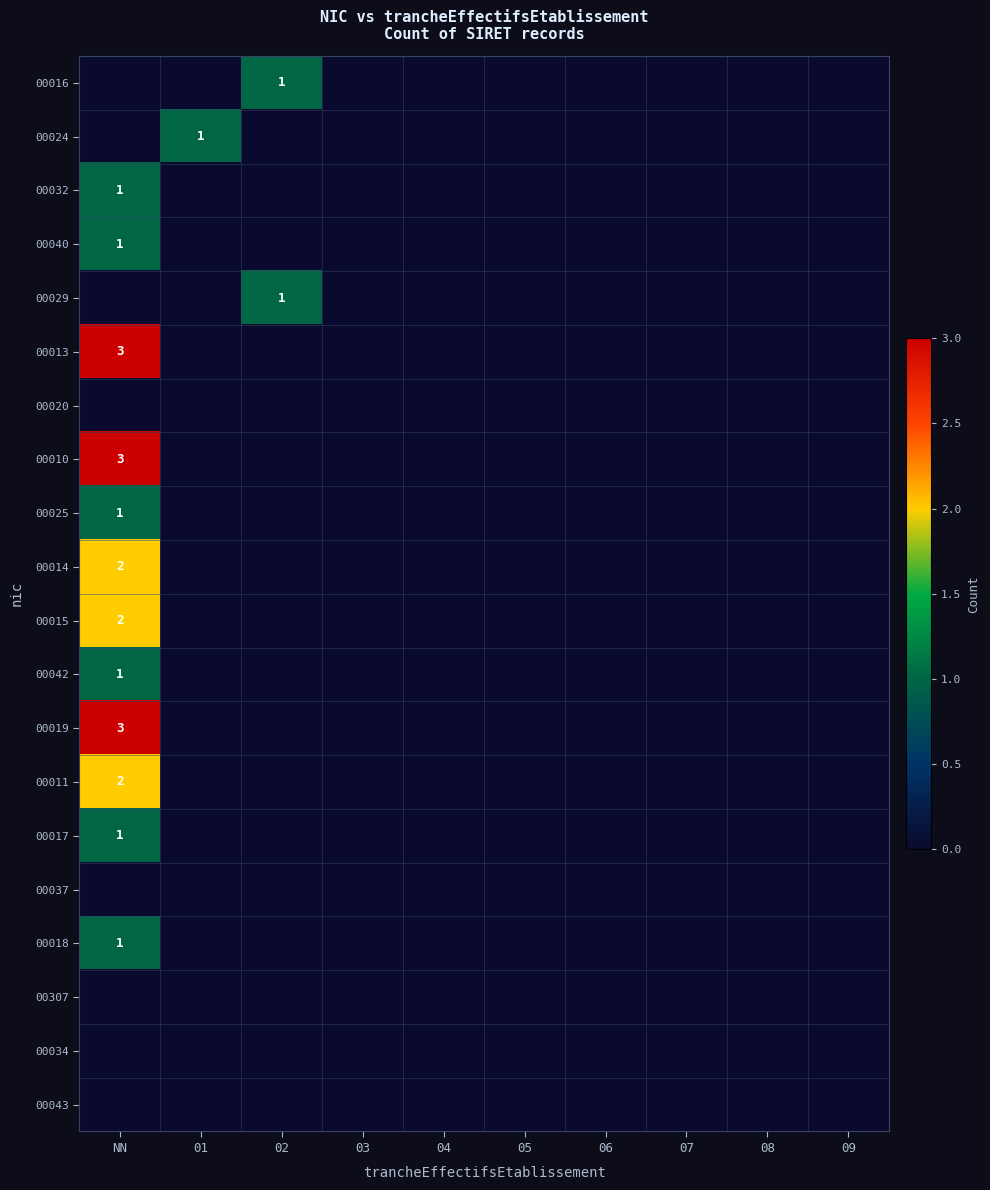

The value of 00019 at NN is 3. True or false?

True